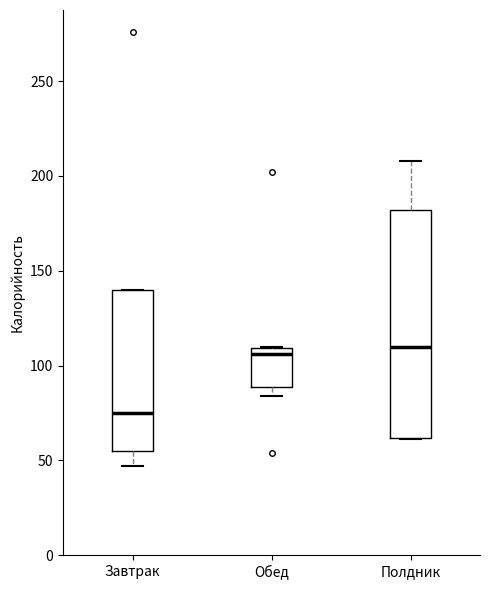

Reading left to right, transcribe this box plot: for each box, give where its median line is, the range the box spans, and where its two whiskers end, as read against the y-axis. The values are not printed on the chart, so give them approximately, as read against the axis.

Завтрак: median 75, box 55 to 140, whiskers 45 to 140
Обед: median 105, box 90 to 110, whiskers 85 to 110
Полдник: median 110, box 60 to 180, whiskers 60 to 210